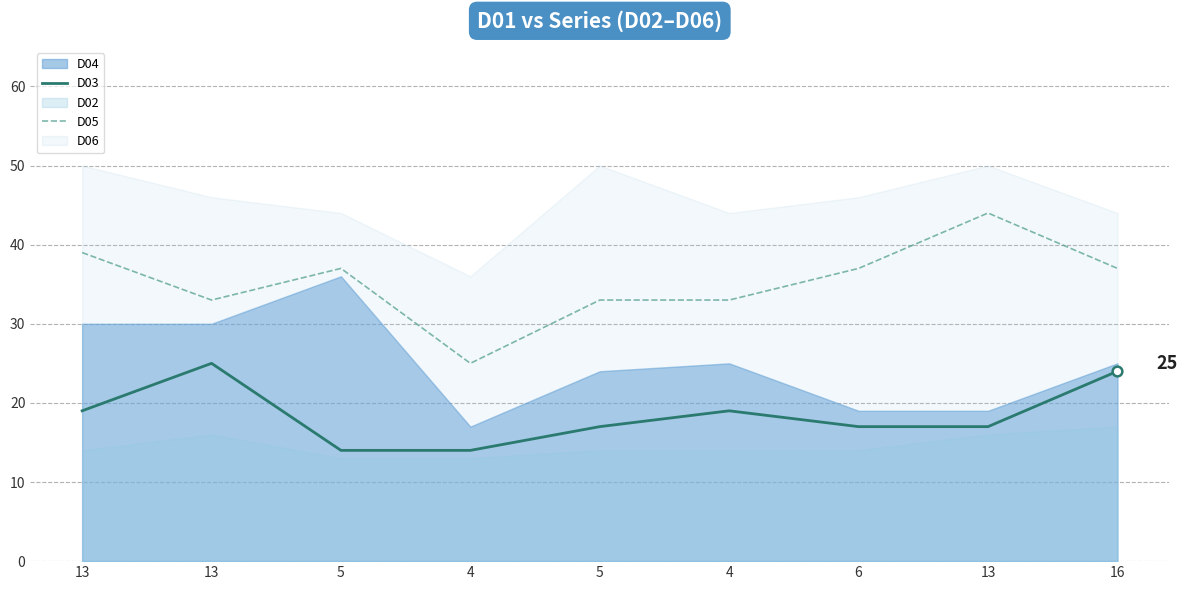

Which series has the largest range (max minus min)?

D05